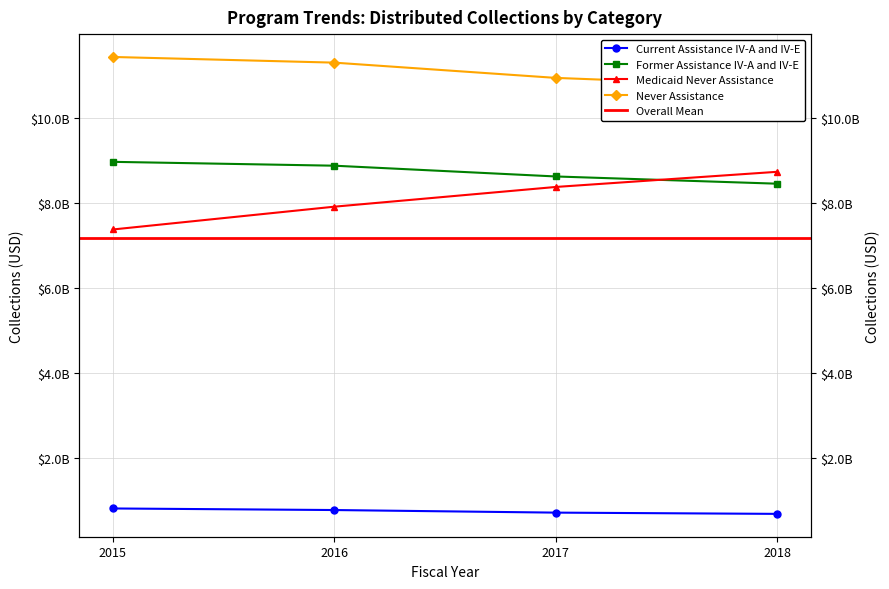

What are all the series names shown in the legend?

Current Assistance IV-A and IV-E, Former Assistance IV-A and IV-E, Medicaid Never Assistance, Never Assistance